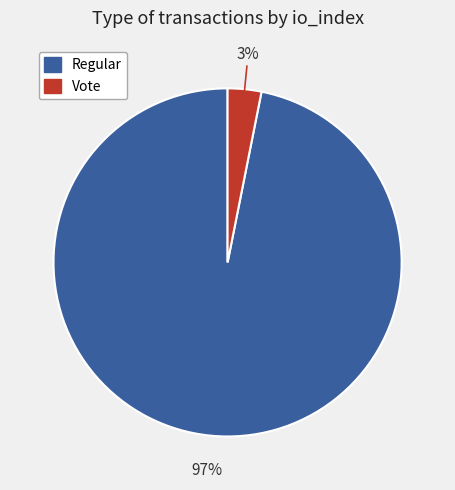

To the nearest percent, what is the difference between the largest and smallest slice percentages?

94%